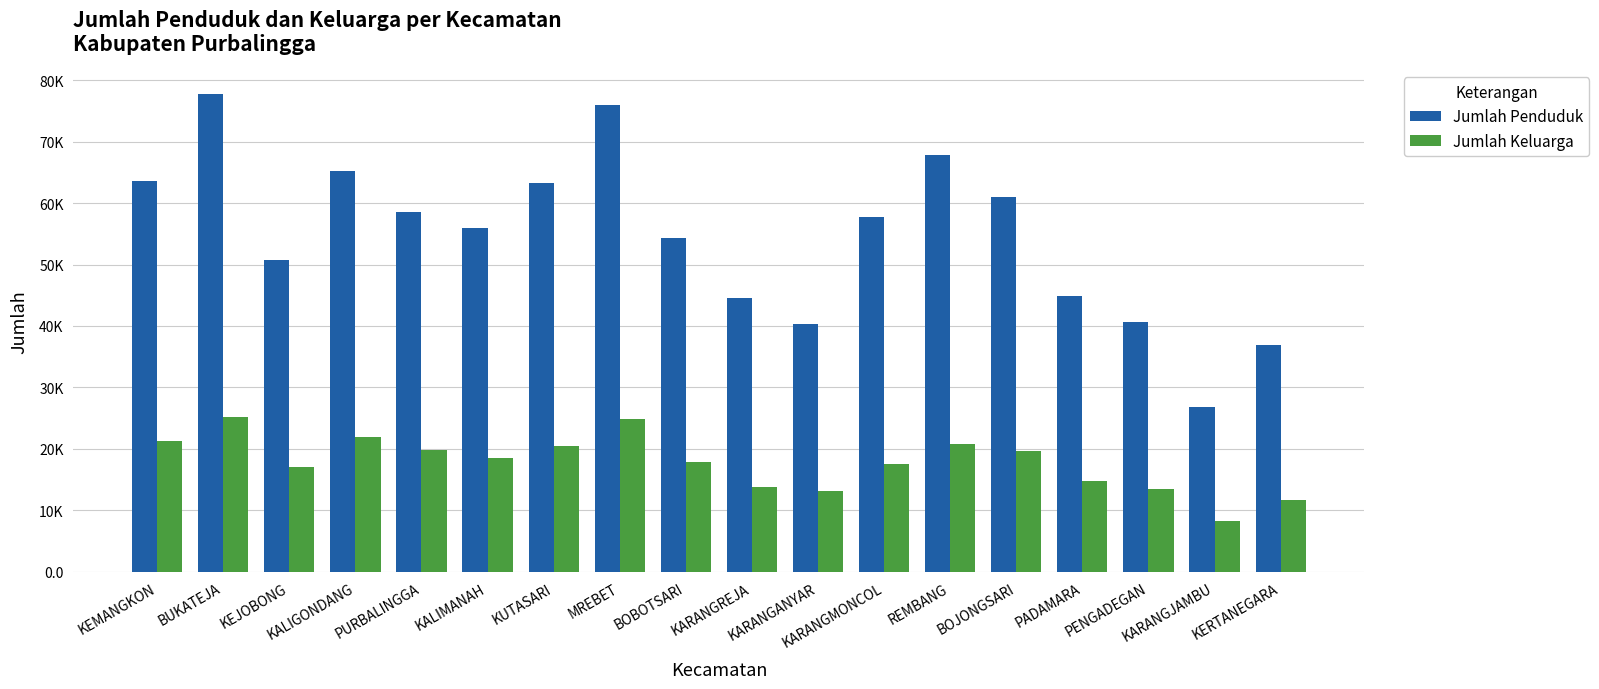

At how many categories does at least one series exceed 20842?

18